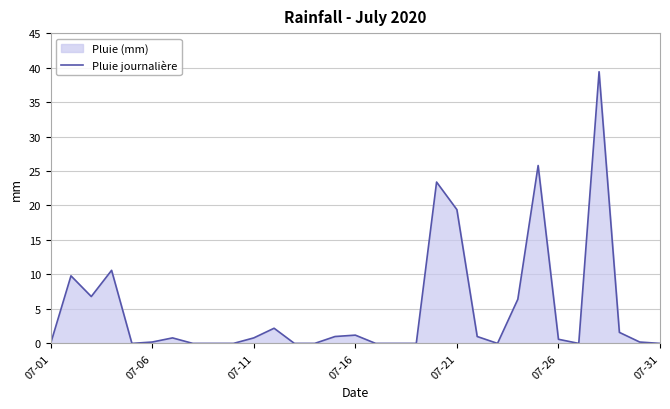

At which category does the chart reach its peak across all series?

27